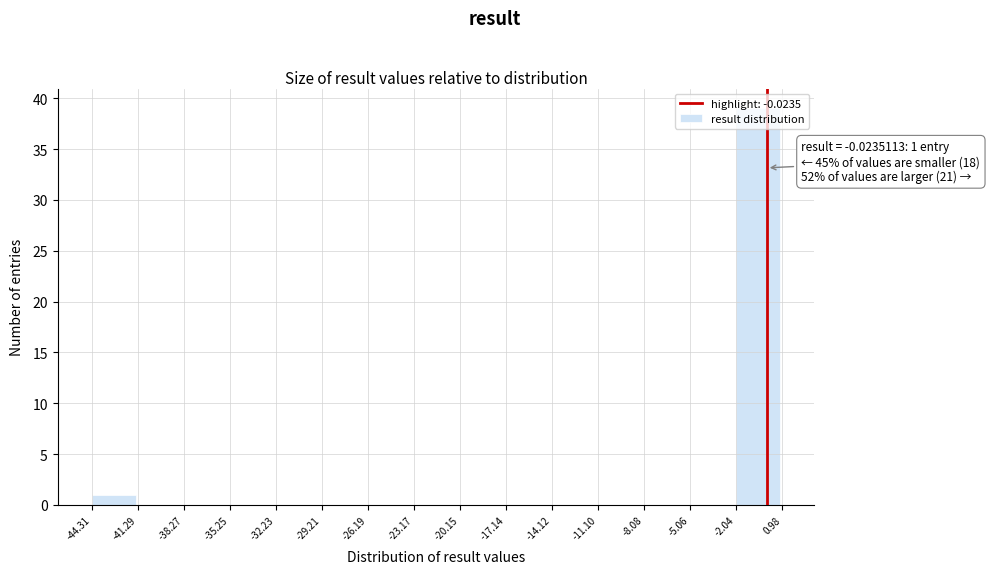

Which range on the x-axis has the tallest bar?

-2.04 to 0.98